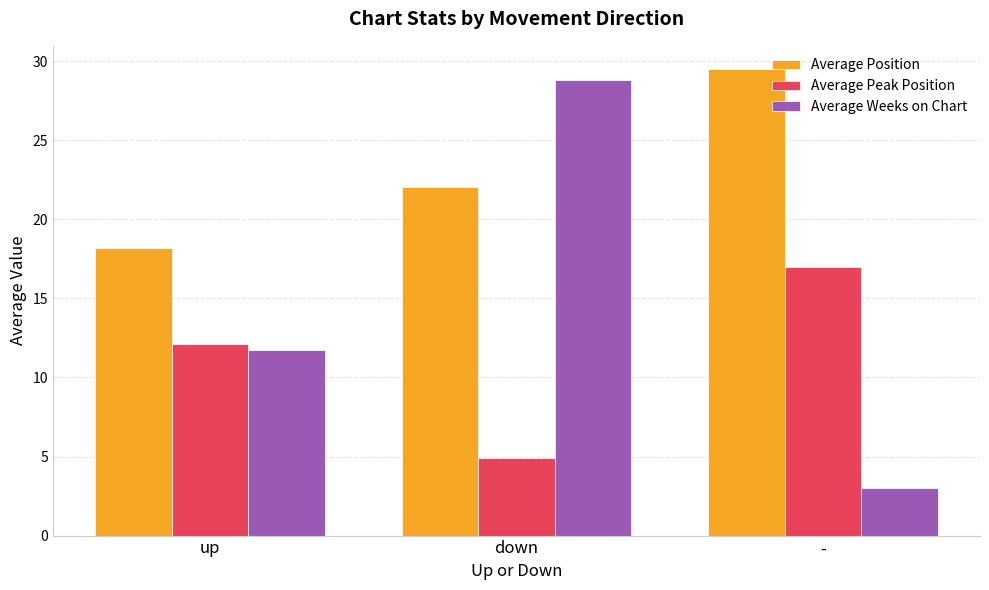

Rank the series by their average value, from highest to lowest.

Average Position, Average Weeks on Chart, Average Peak Position